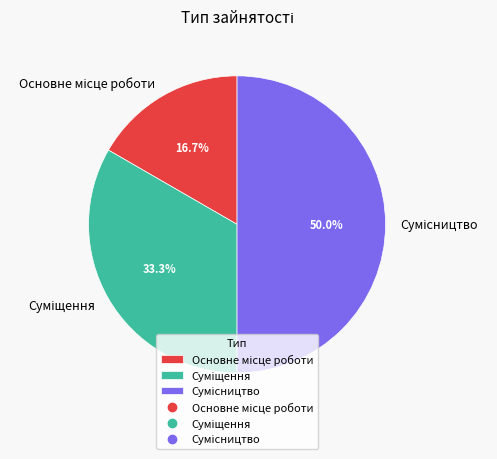

To the nearest percent, what is the average slice percentage?

33%